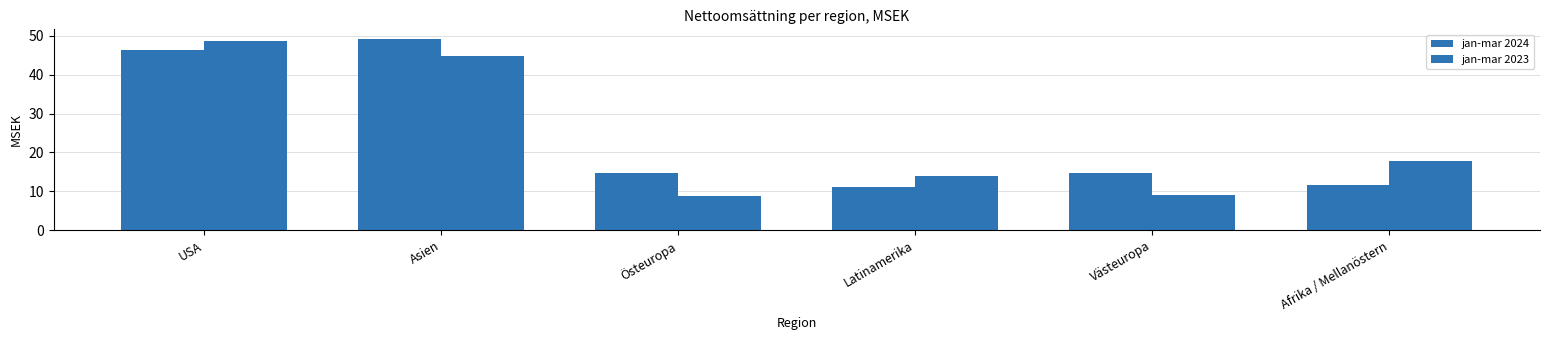

How many bars are there in total?

12